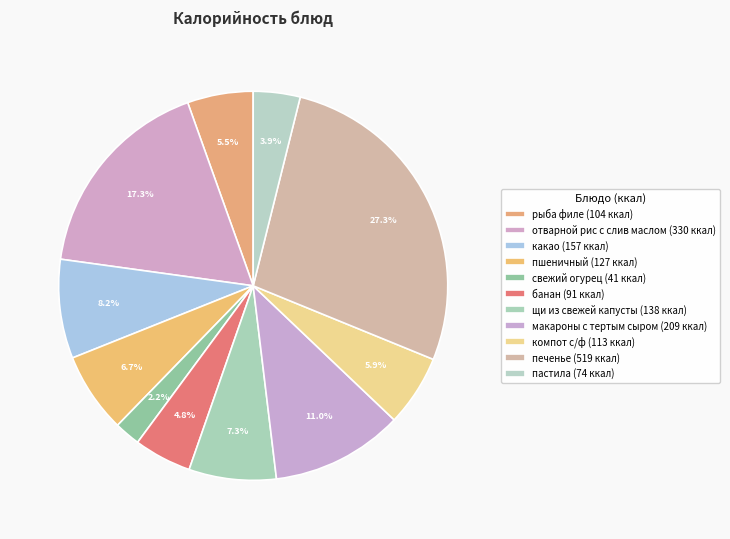

Combined, what portion of the pie is банан and щи из свежей капусты?

12.0%